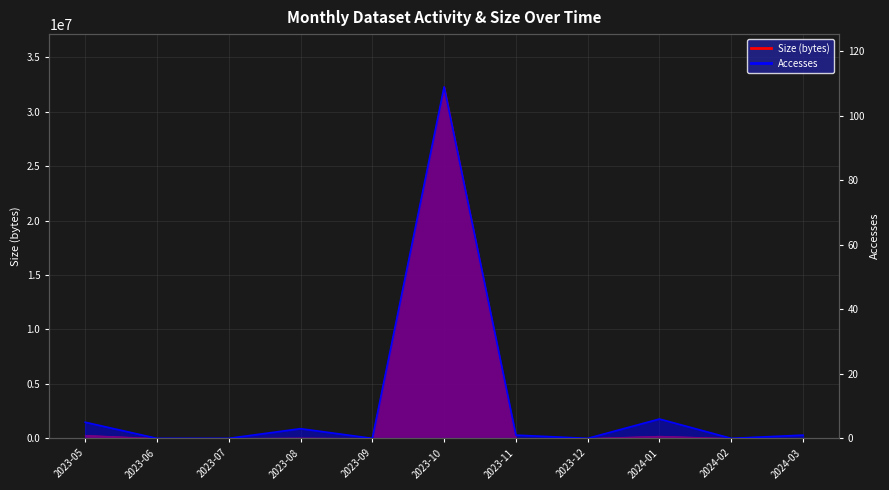

At how many categories does at least one series exceed 1579054?

1